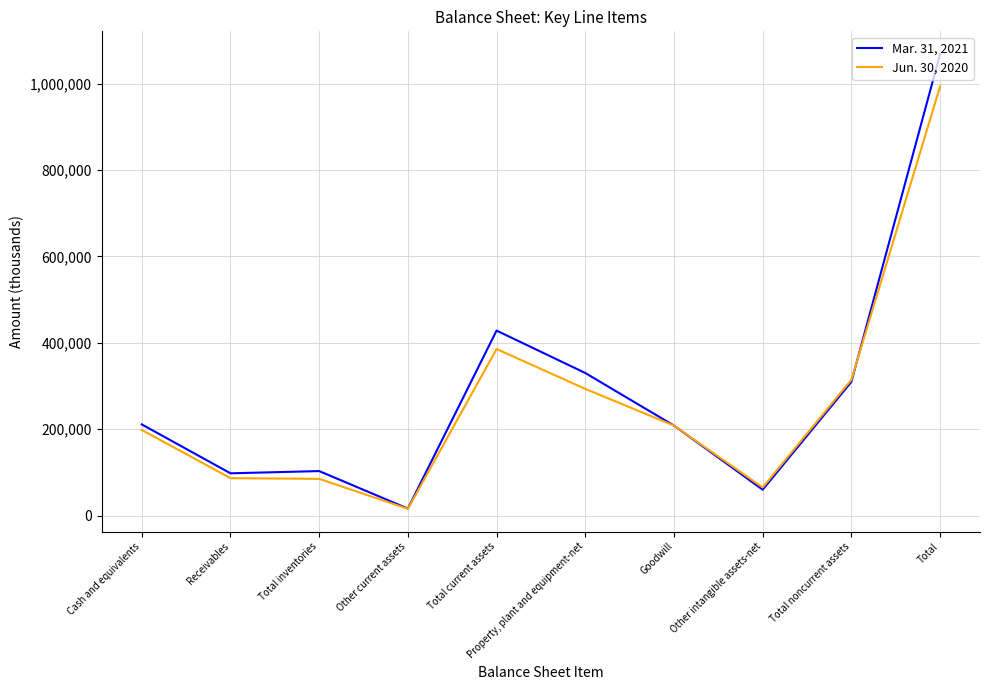

Which label corresponds to the smallest value in the chart?

Other current assets